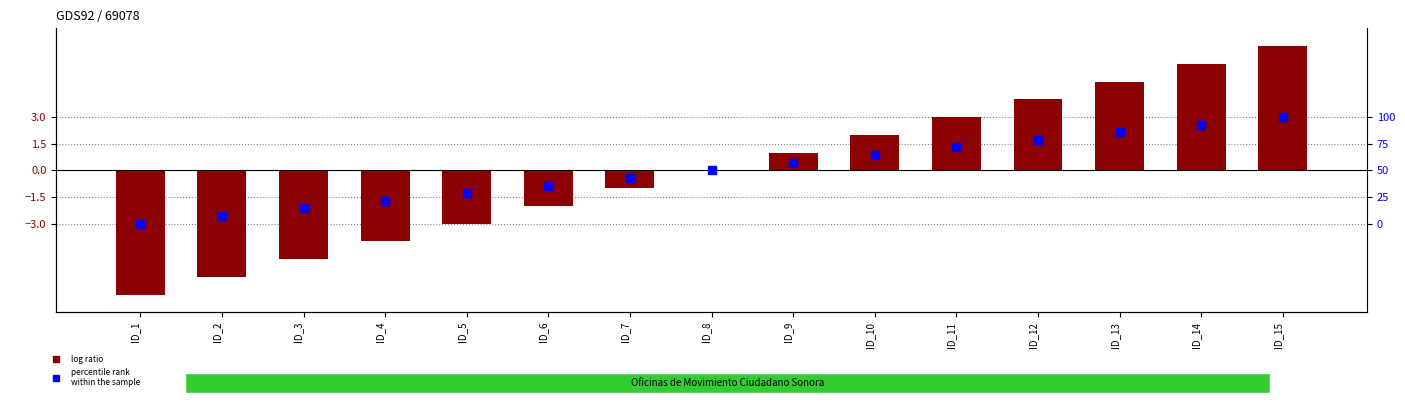

At how many categories does at least one series exceed 1?

6